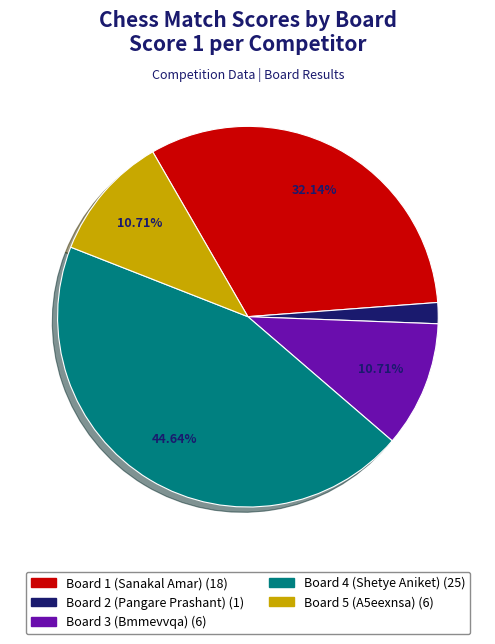

To the nearest percent, what is the difference between the largest and smallest slice percentages?

43%